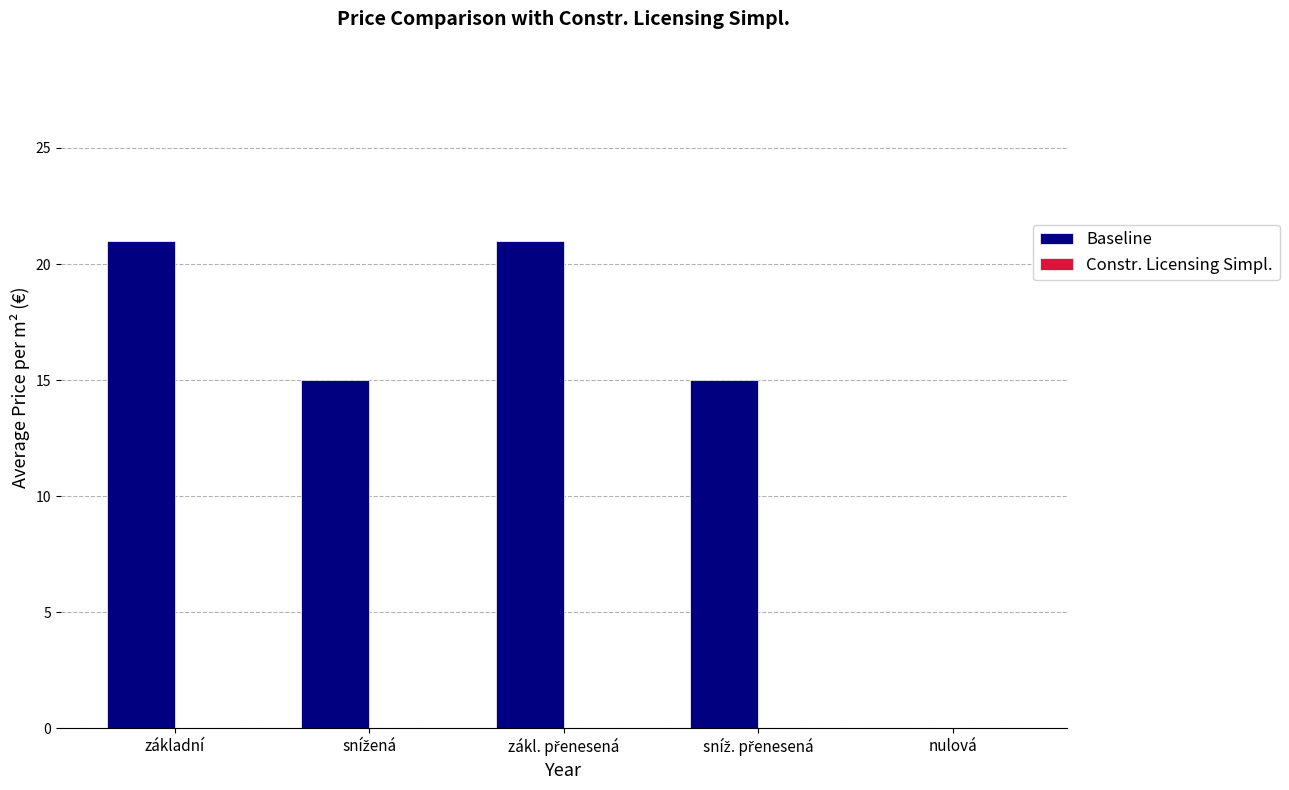

Count the number of categories in the chart.

5